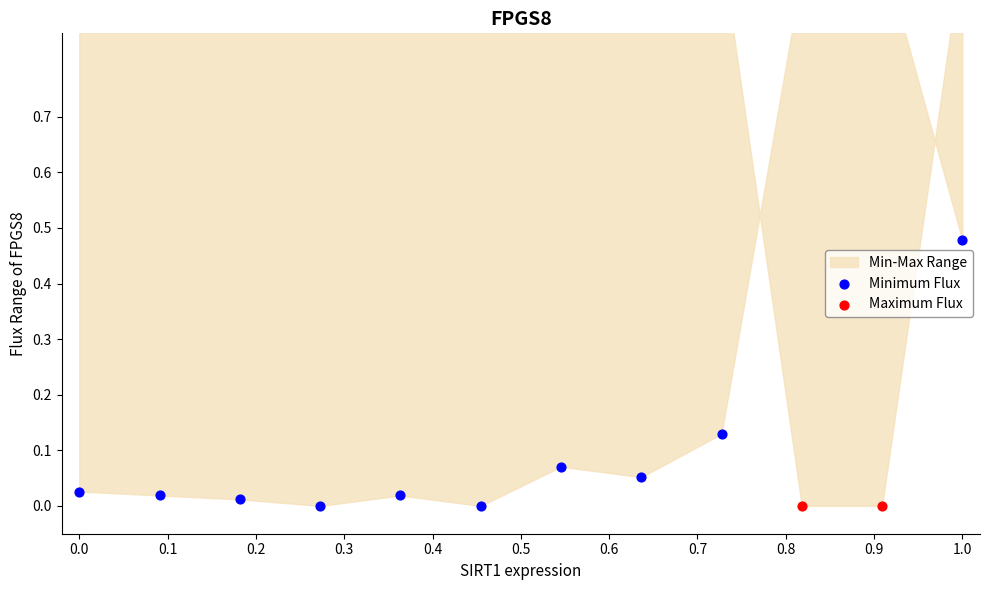

At which category is the sum across all series the highest?

1.0